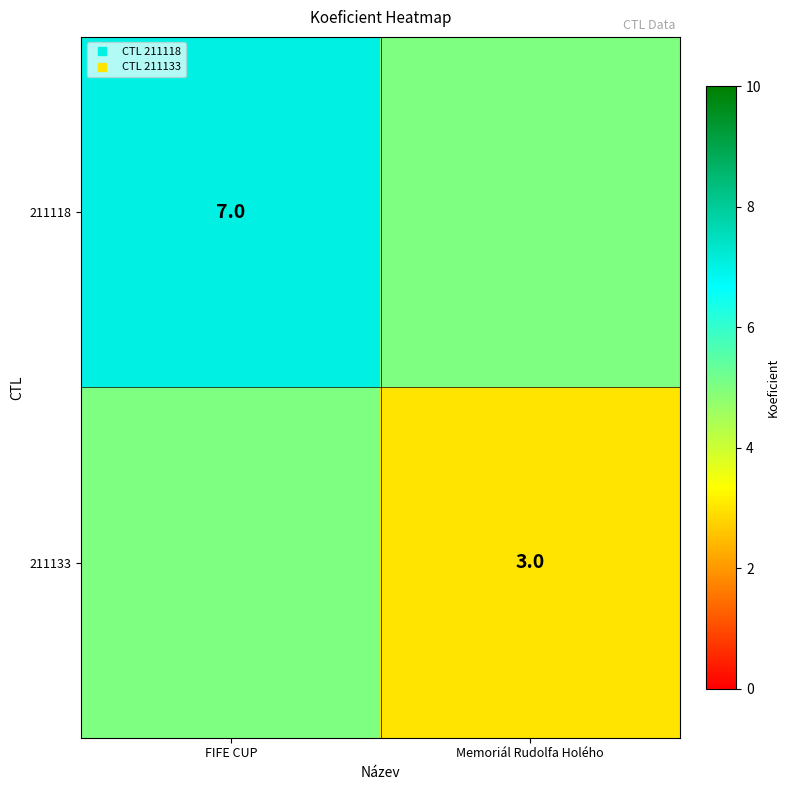

Which category has the lowest value in the 211133 series?

Memoriál Rudolfa Holého